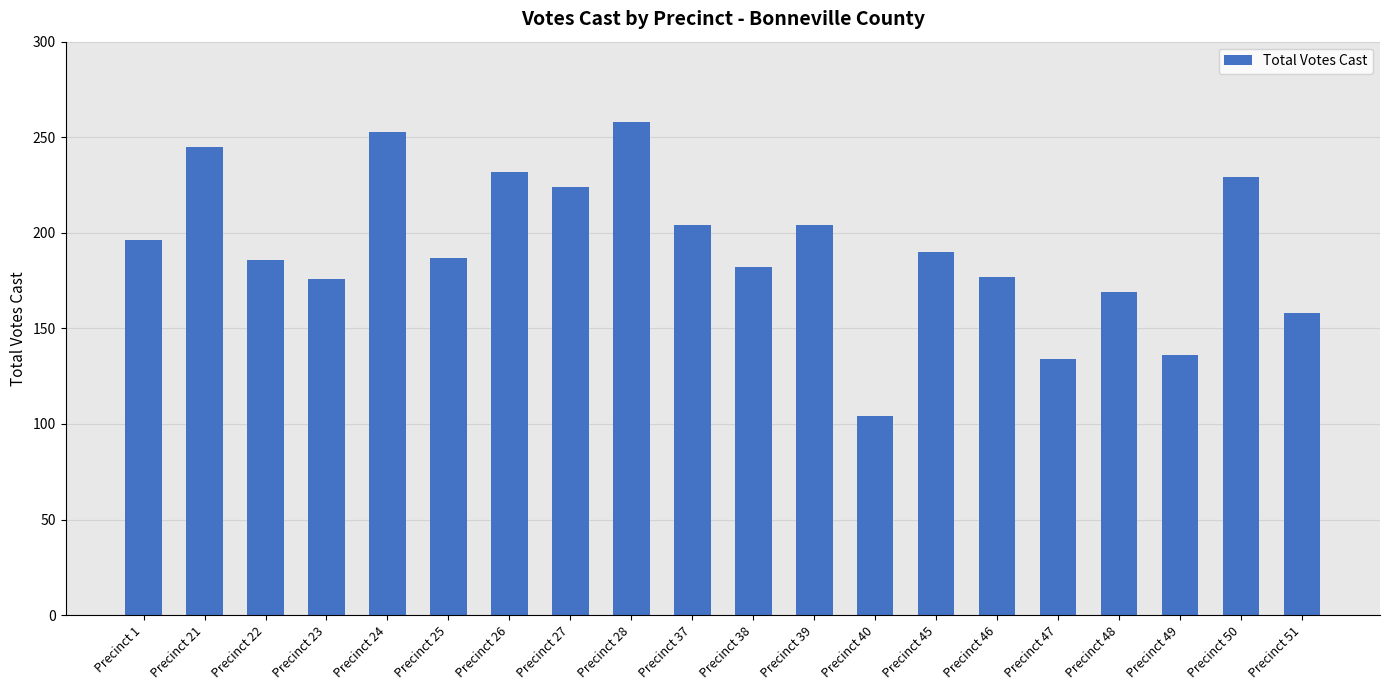

What is the sum of the values at Precinct 37 and Precinct 24?

457